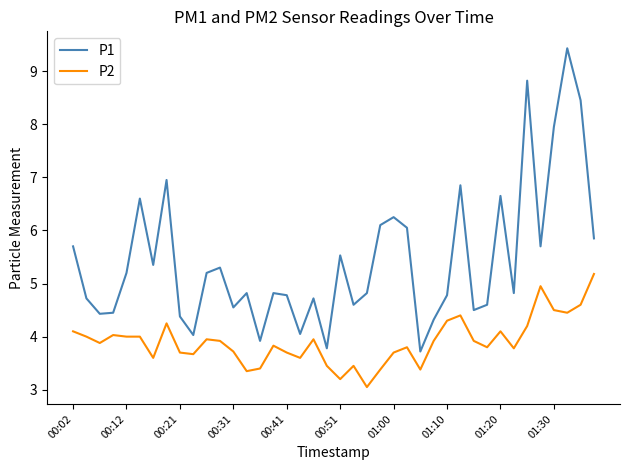

What are all the series names shown in the legend?

P1, P2